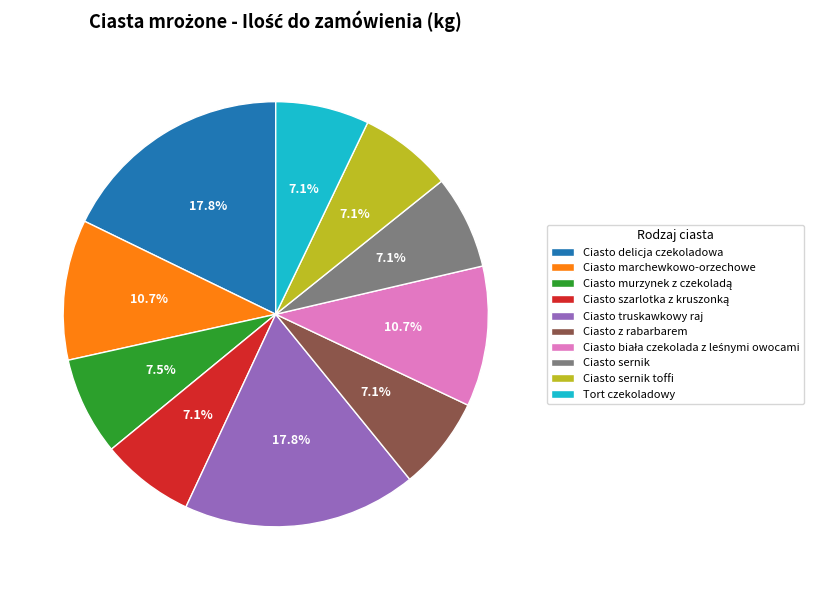

What is the ratio of the value at Ciasto delicja czekoladowa to the value at Ciasto z rabarbarem?

2.5